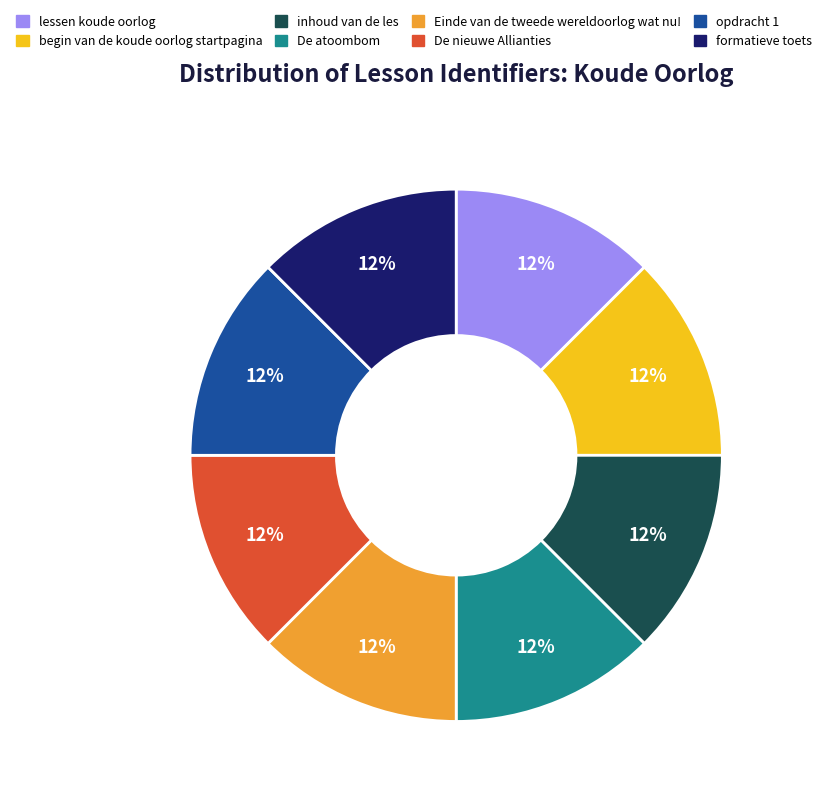

To the nearest percent, what is the combined percentage of begin van de koude oorlog startpagina and formatieve toets?

25%